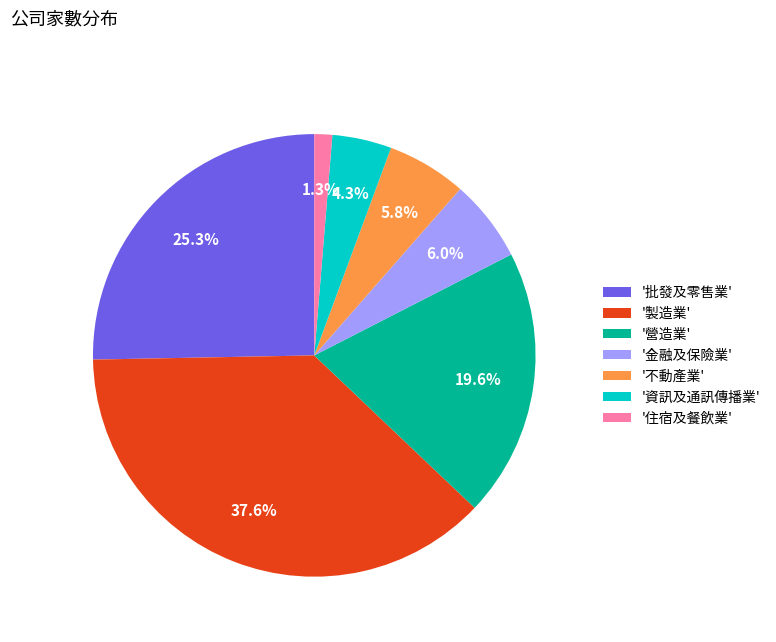

What percentage do '金融及保險業' and '資訊及通訊傳播業' together represent?

10.3%